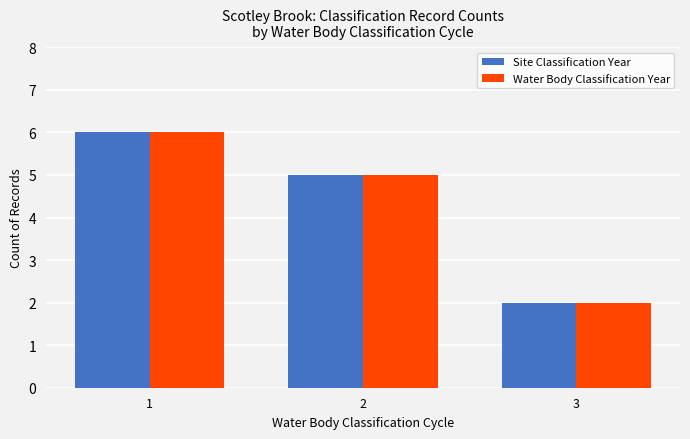

At which label does Water Body Classification Year reach its minimum?

3